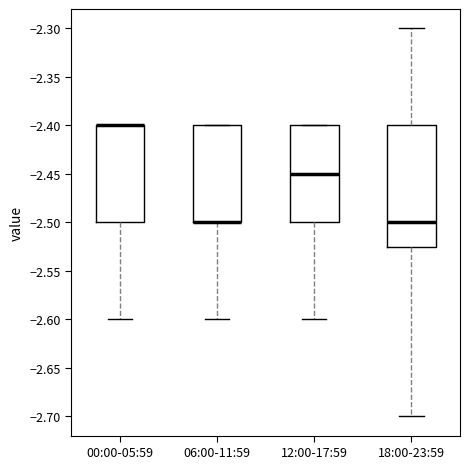

Reading left to right, read every box against the y-axis: the position of its median line, the range the box covers, and the ends of its whiskers. The values are not printed on the chart, so give them approximately, as read against the axis.

00:00-05:59: median -2.400 (drawn on the box's upper edge), box -2.500 to -2.400, whiskers -2.600 to -2.400
06:00-11:59: median -2.500 (drawn on the box's lower edge), box -2.500 to -2.400, whiskers -2.600 to -2.400
12:00-17:59: median -2.450, box -2.500 to -2.400, whiskers -2.600 to -2.400
18:00-23:59: median -2.500, box -2.525 to -2.400, whiskers -2.700 to -2.300